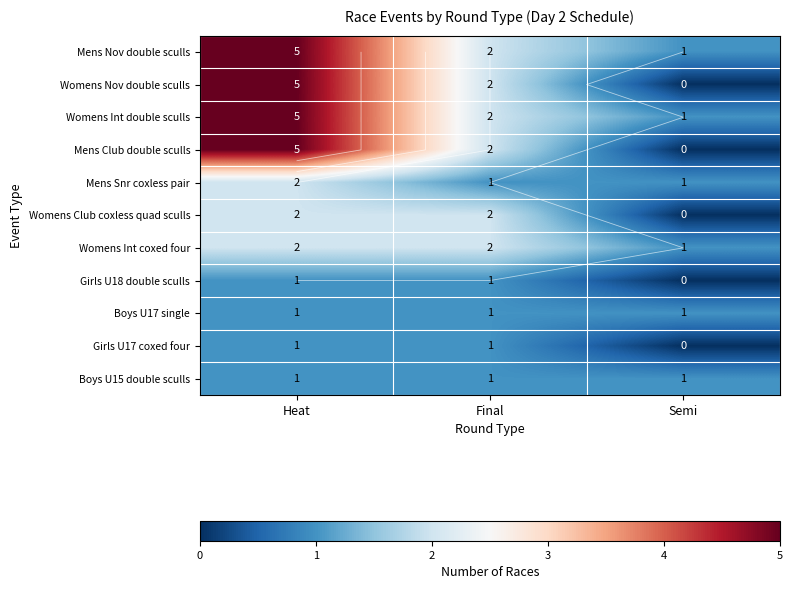

What value does the Boys U17 single series have at Heat?

1